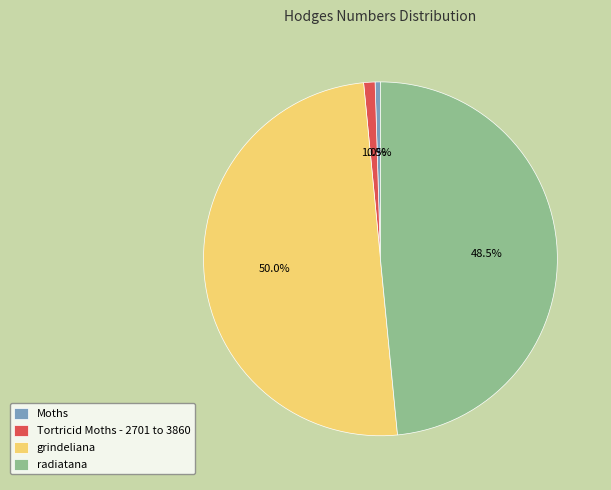

To the nearest percent, what is the average slice percentage?

25%